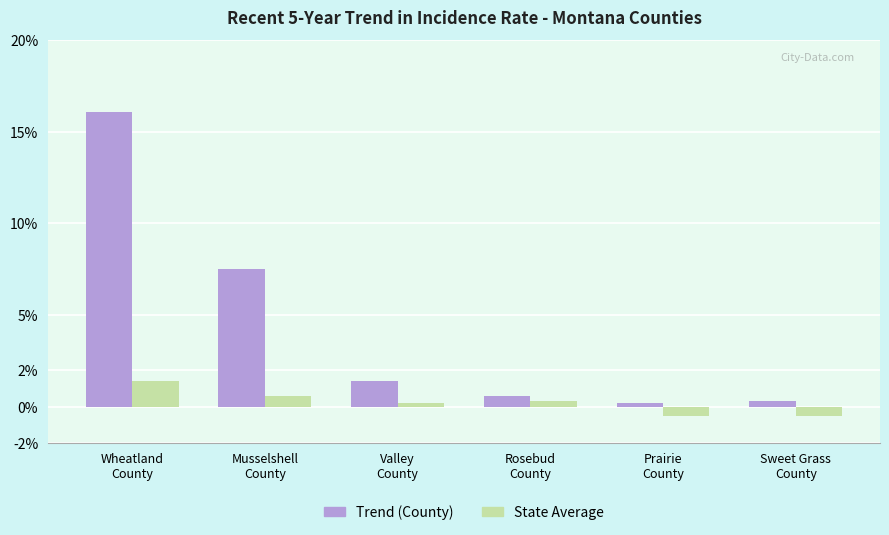

What is the minimum value shown in the chart?

-0.5